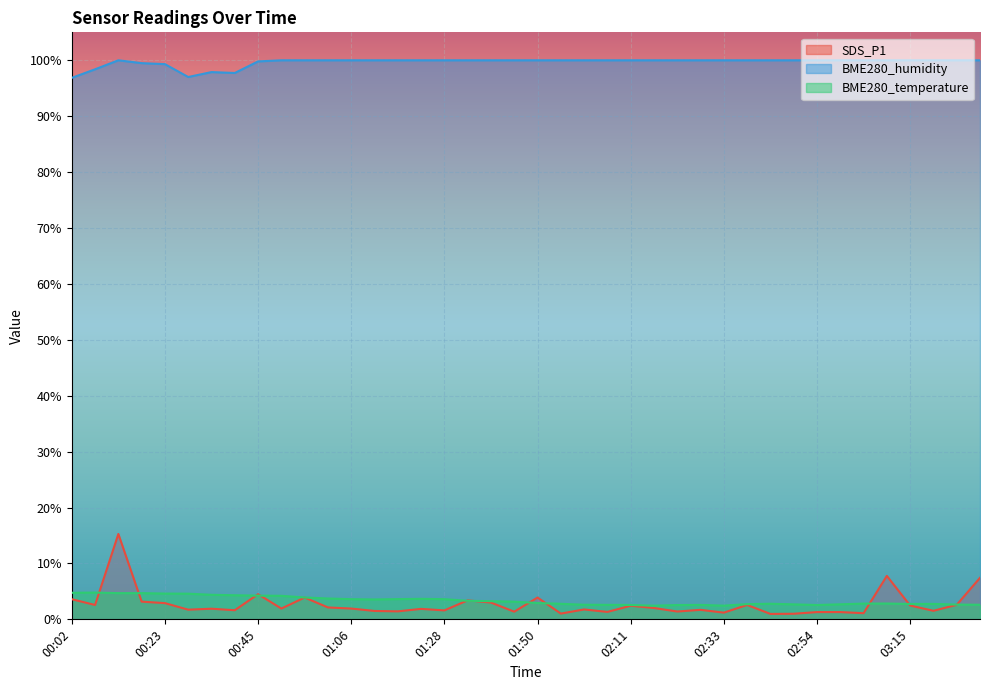

At which category does SDS_P1 reach its first local peak?

00:13